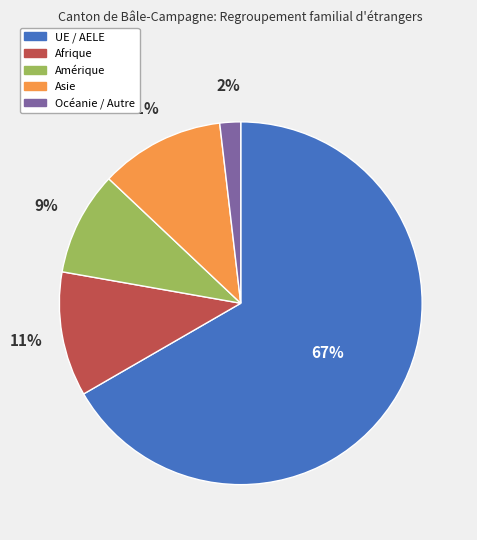

Is it true that UE / AELE is 67% of the pie?

True